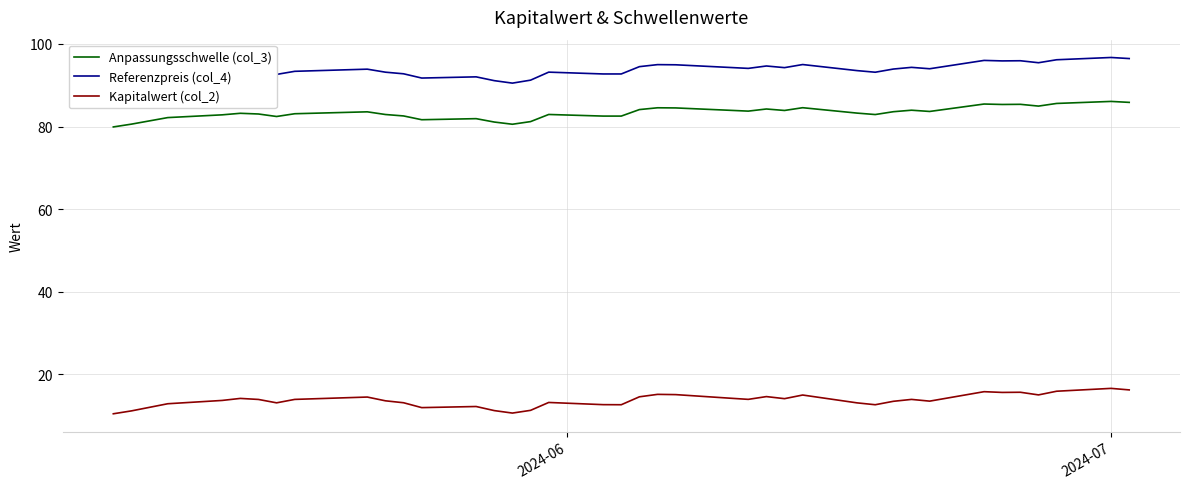

Reading left to right, list all the values displayed in this chart.

Anpassungsschwelle (col_3): 79.9	80.6	82.2	82.8	83.2	83.0	82.4	83.1	83.6	82.9	82.6	81.6	81.9	81.1	80.6	81.2	82.9	82.5	82.5	84.1	84.5	84.5	83.9	83.7	84.2	83.9	84.6	83.3	82.9	83.6	84.0	83.7	85.4	85.3	85.4	85.0	85.6	86.1	85.8
Referenzpreis (col_4): 89.8	90.5	92.3	93.1	93.5	93.3	92.6	93.4	93.9	93.2	92.8	91.7	92.0	91.1	90.5	91.2	93.2	92.7	92.7	94.5	95.0	95.0	94.3	94.1	94.7	94.3	95.0	93.5	93.2	93.9	94.3	94.0	96.0	95.9	95.9	95.5	96.2	96.7	96.5
Kapitalwert (col_2): 10.4	11.2	12.9	13.7	14.2	13.9	13.1	13.9	14.5	13.6	13.1	11.9	12.2	11.2	10.6	11.3	13.2	12.7	12.6	14.6	15.2	15.1	14.2	13.9	14.6	14.1	15.0	13.1	12.6	13.5	13.9	13.5	15.8	15.6	15.7	15.0	15.9	16.6	16.2